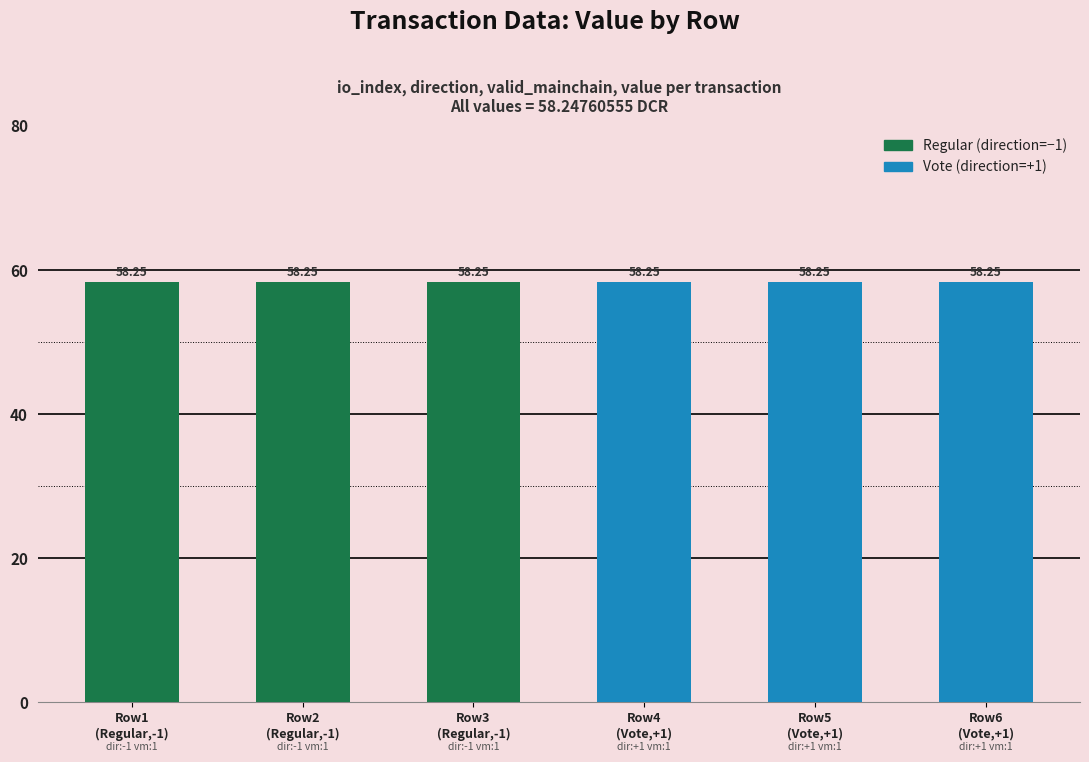

What is the label of the 4th bar from the right?

Row3
(Regular,-1)